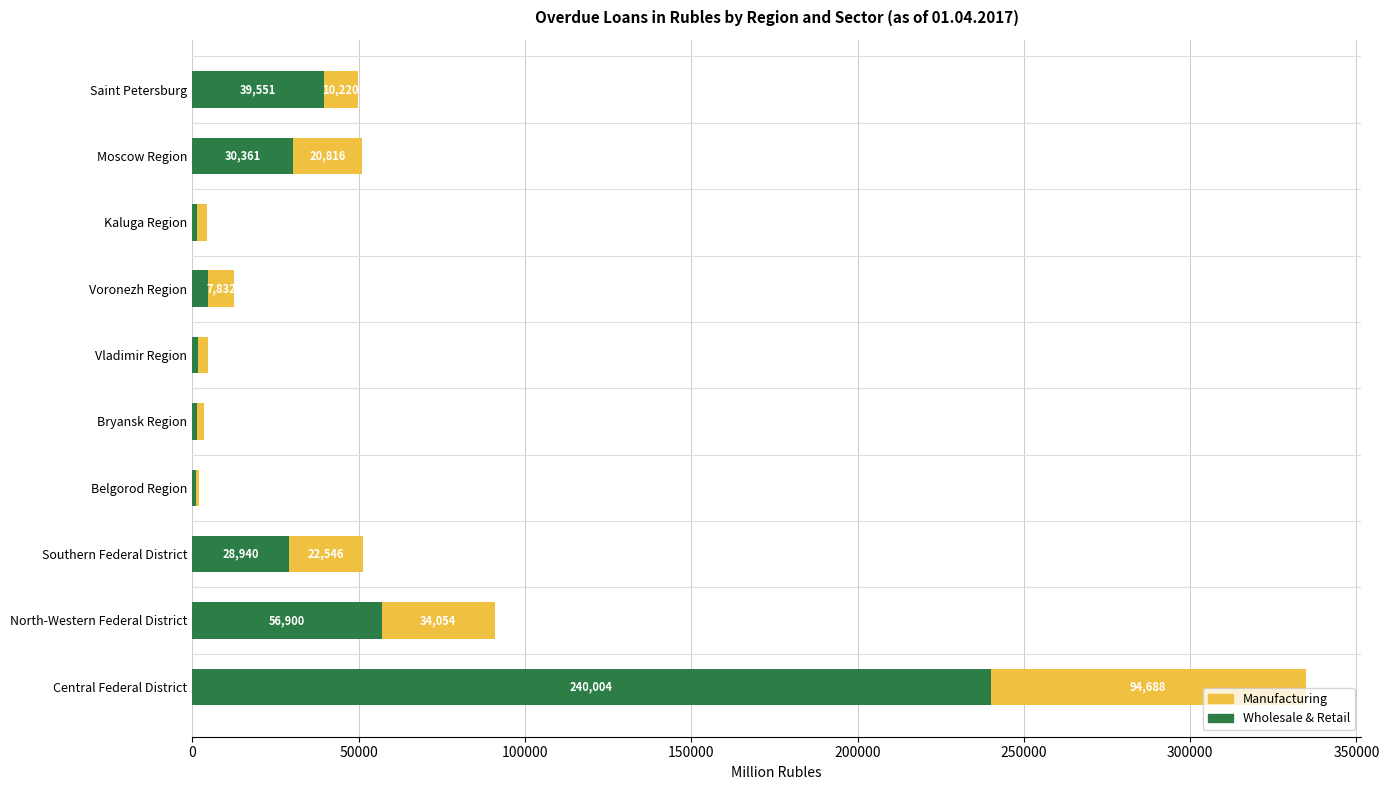

At which label is Wholesale & Retail closest to 120532?

North-Western Federal District